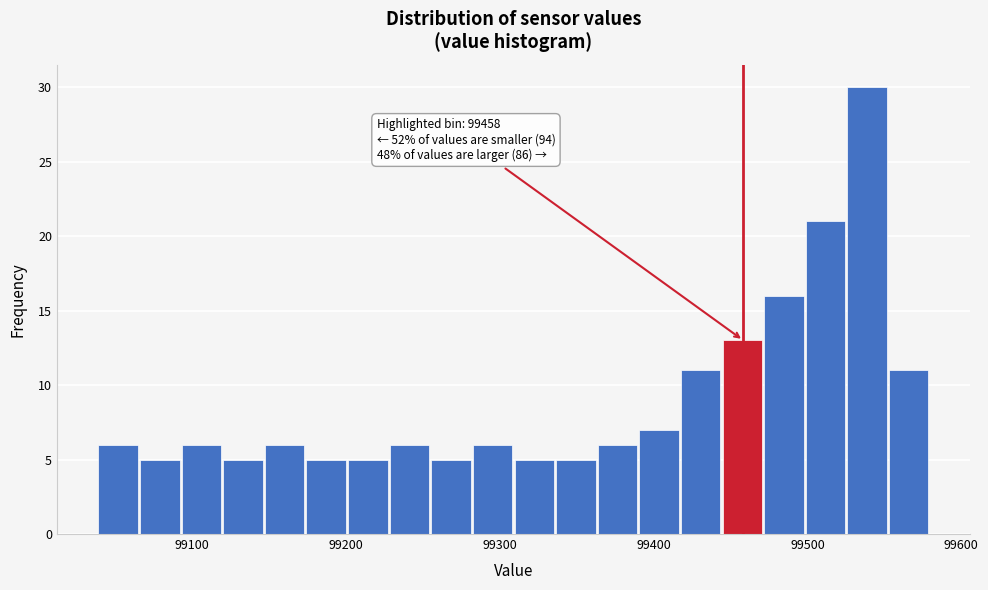

Around what value on the x-axis is the tallest bar? Give the approximate position of its centre, as read against the axis.

99540